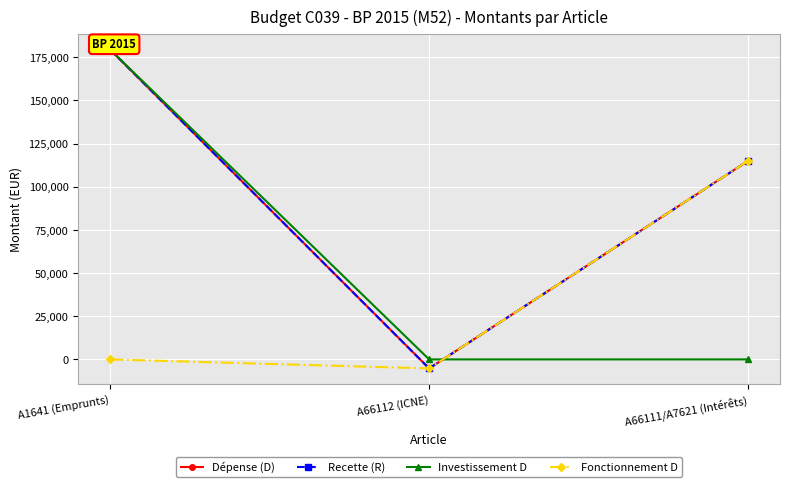

Which label corresponds to the largest value in the chart?

A1641 (Emprunts)